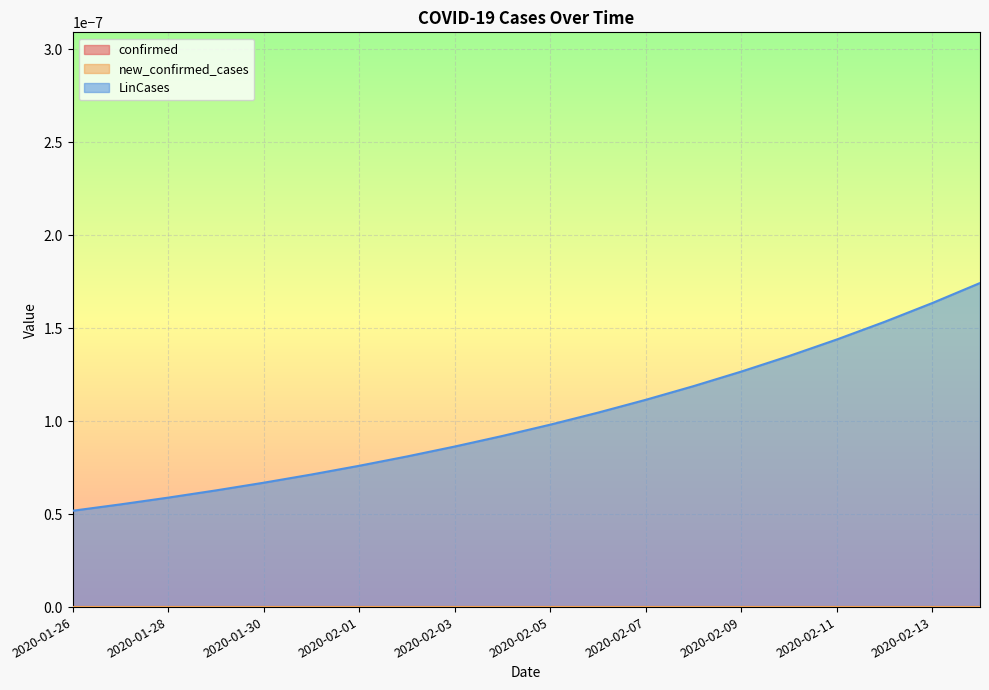

Which has a higher value, 2020-02-14 or 2020-02-10?

2020-02-14